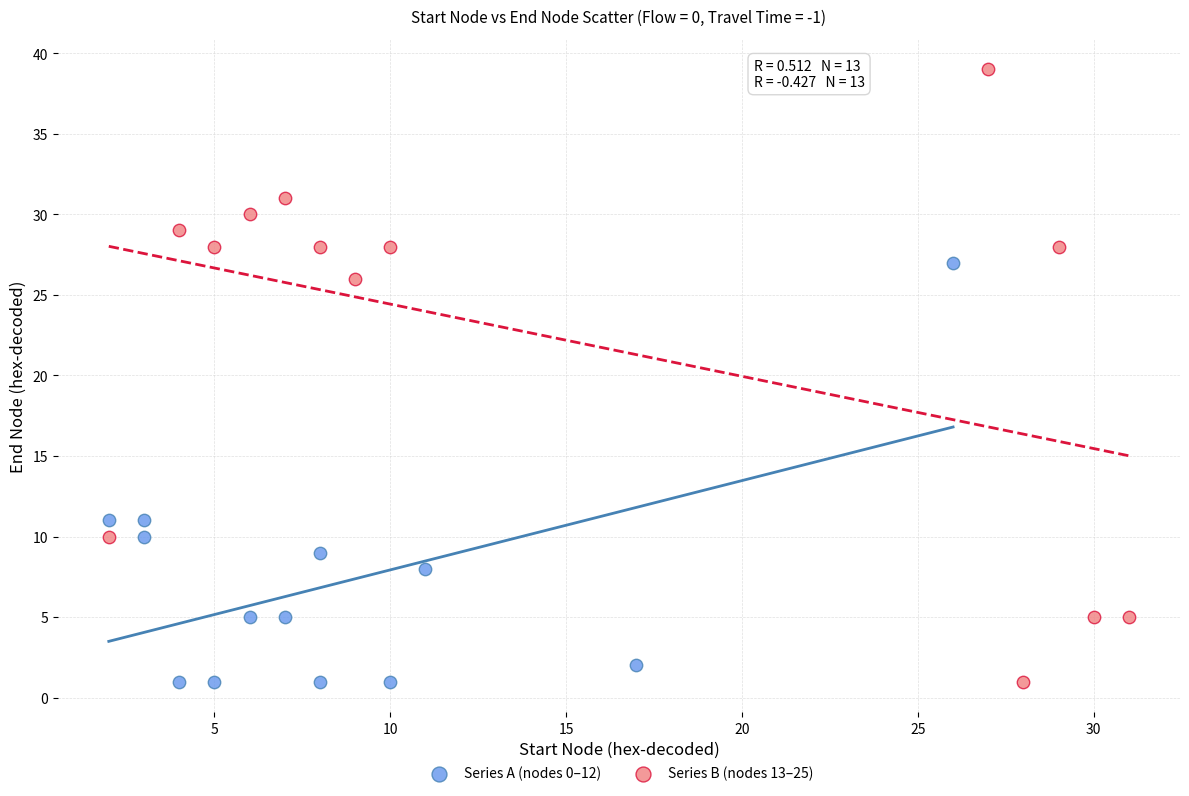

Which series has the widest spread of Y values?

Series B (nodes 13–25)